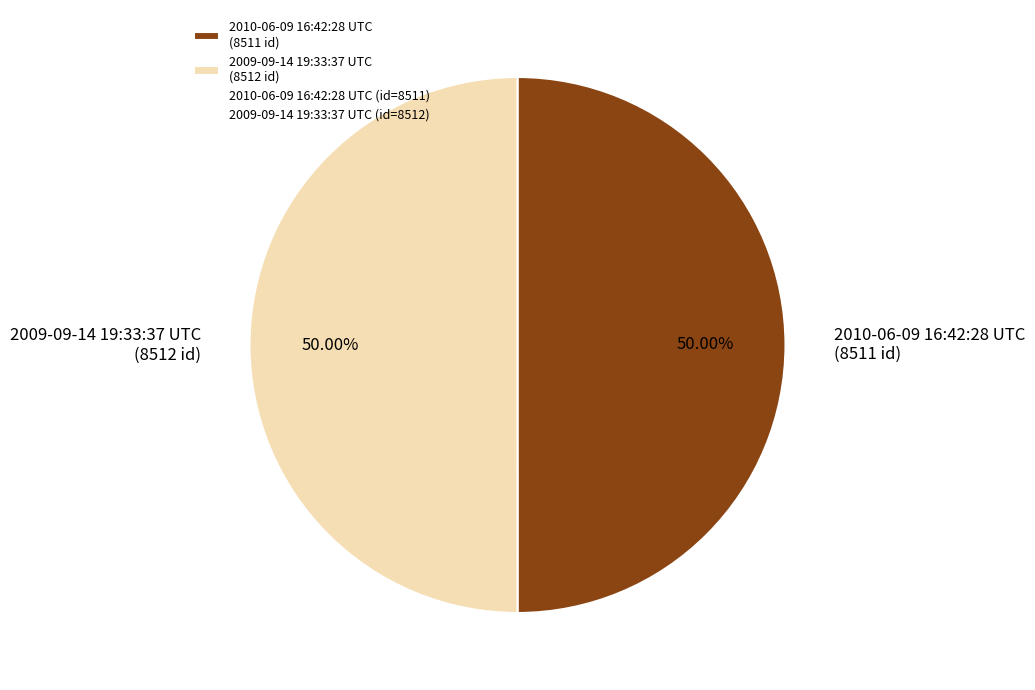

The 2009-09-14 19:33:37 UTC slice represents 65% of the pie. True or false?

False